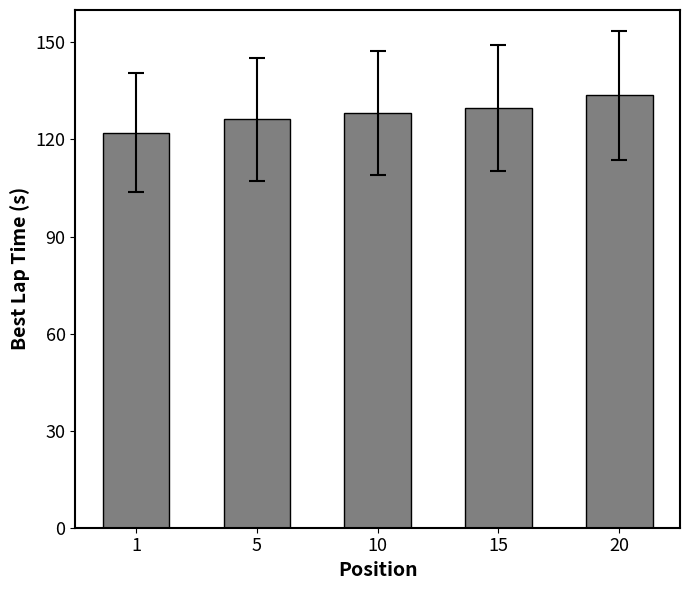

Approximately how many times larger is the value at 10 compared to 5?

1.0